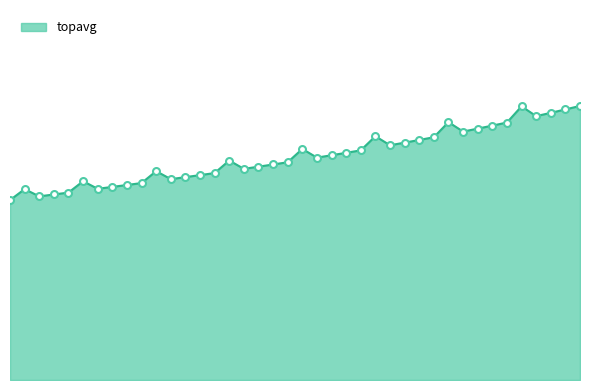

At which label is the value closest to 22151?

0.23